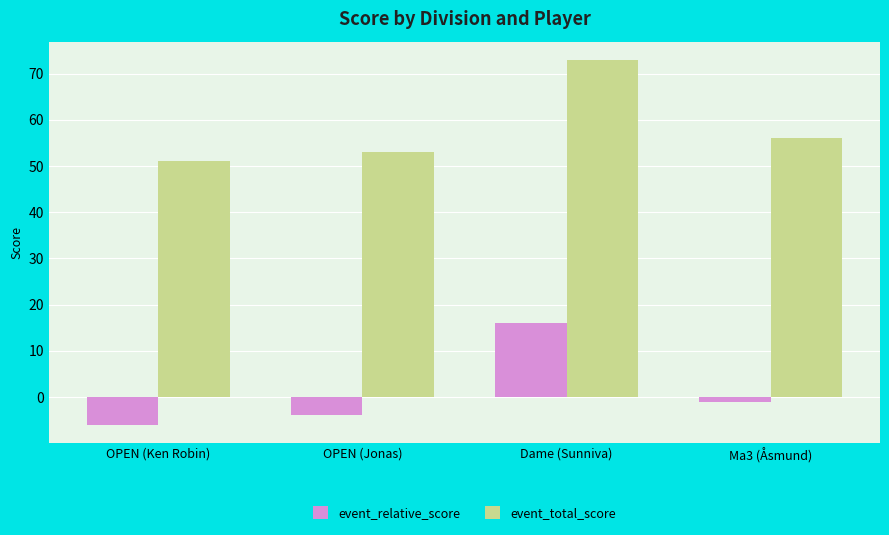

How many positive values does the event_relative_score series have?

1